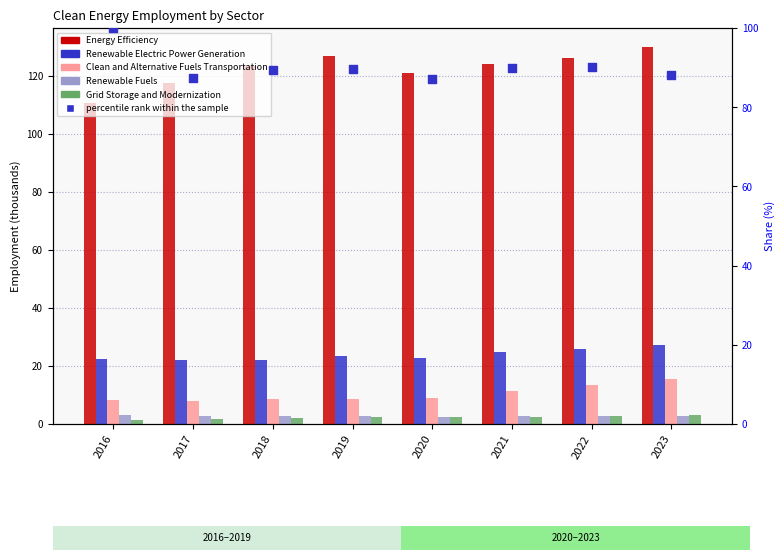

What is the total value across all series at 2022?

260.9